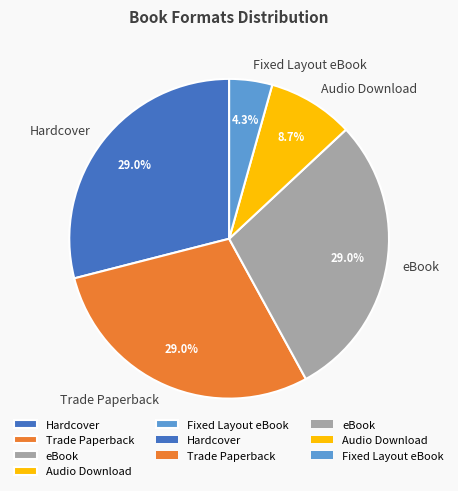

True or false: Audio Download accounts for 9% of the total.

True